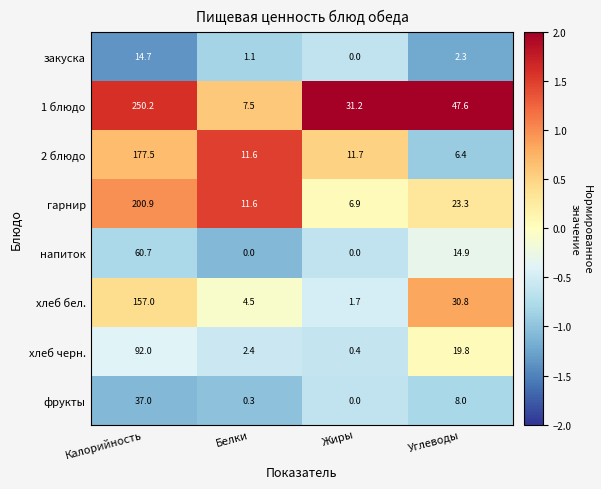

Rank the series at Углеводы from highest to lowest value.

1 блюдо, хлеб бел., гарнир, хлеб черн., напиток, фрукты, 2 блюдо, закуска